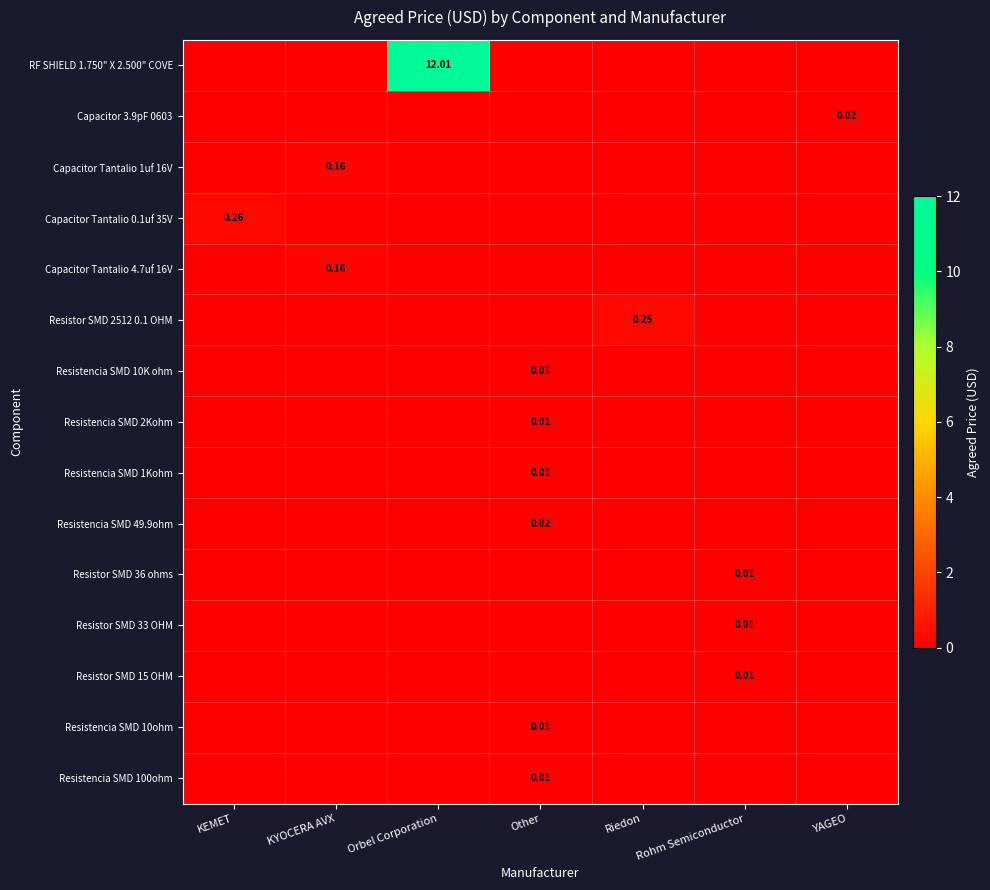

How many series are shown in this chart?

15